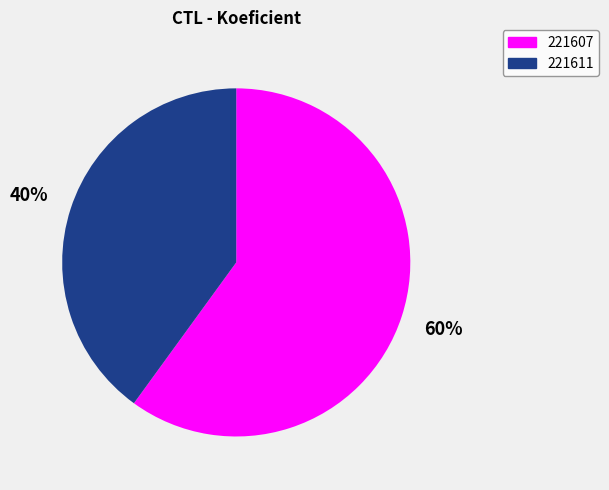

How many slices are in this pie chart?

2